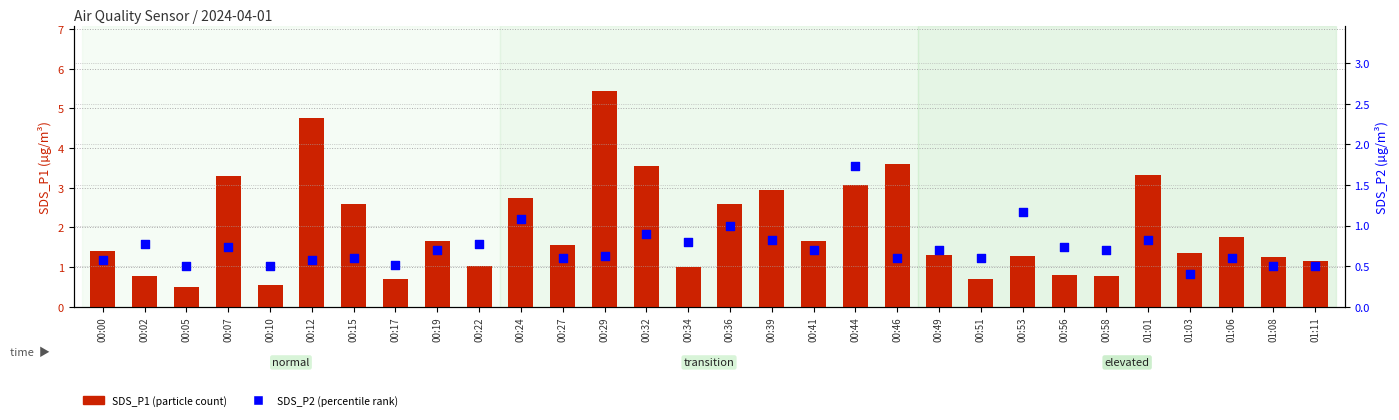

Which series reaches the minimum Y coordinate?

SDS_P2 (P2 value)